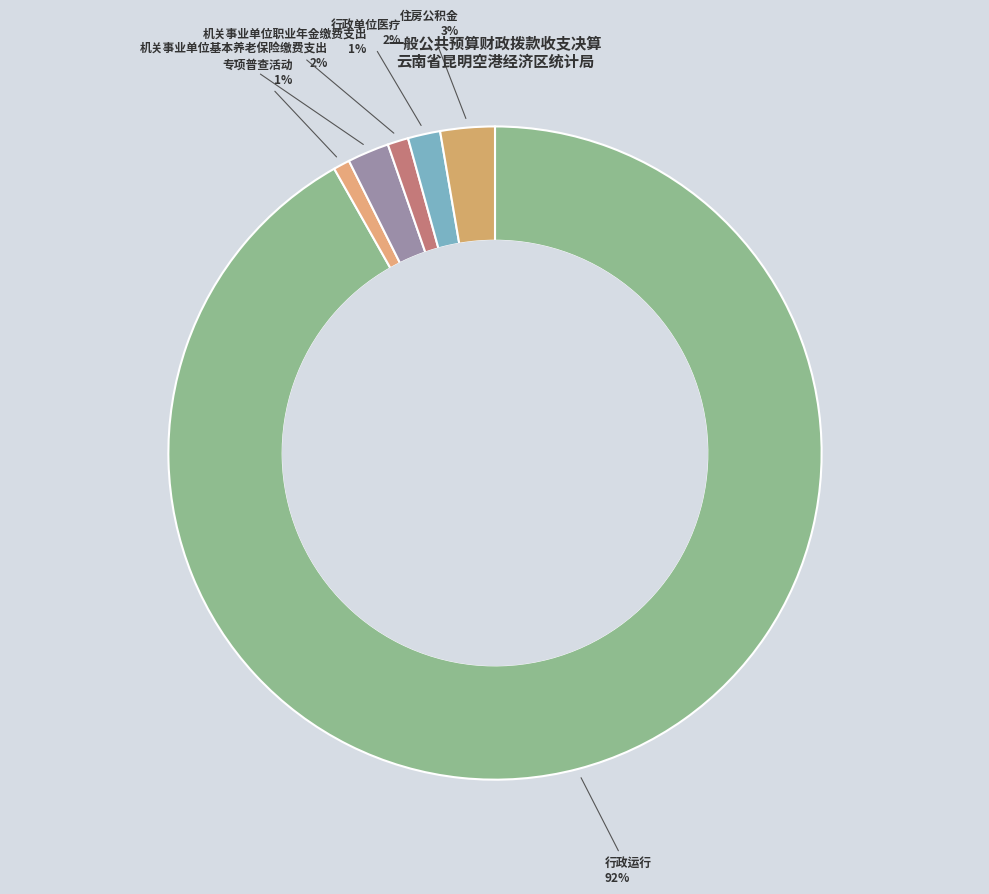

To the nearest percent, what is the combined percentage of 住房公积金 and 行政运行?

94%